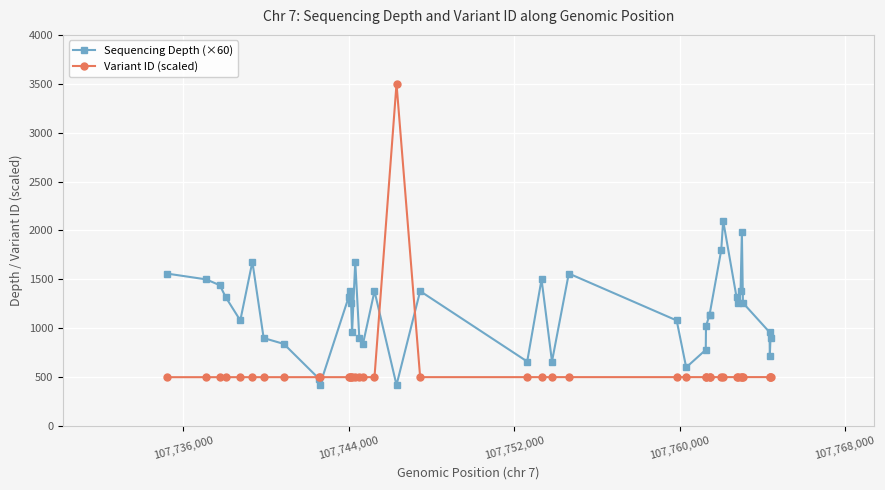

How many lines are shown in the chart?

2